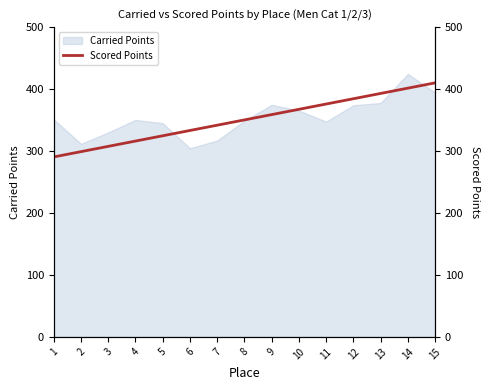

What is the sum of all values?

5254.1